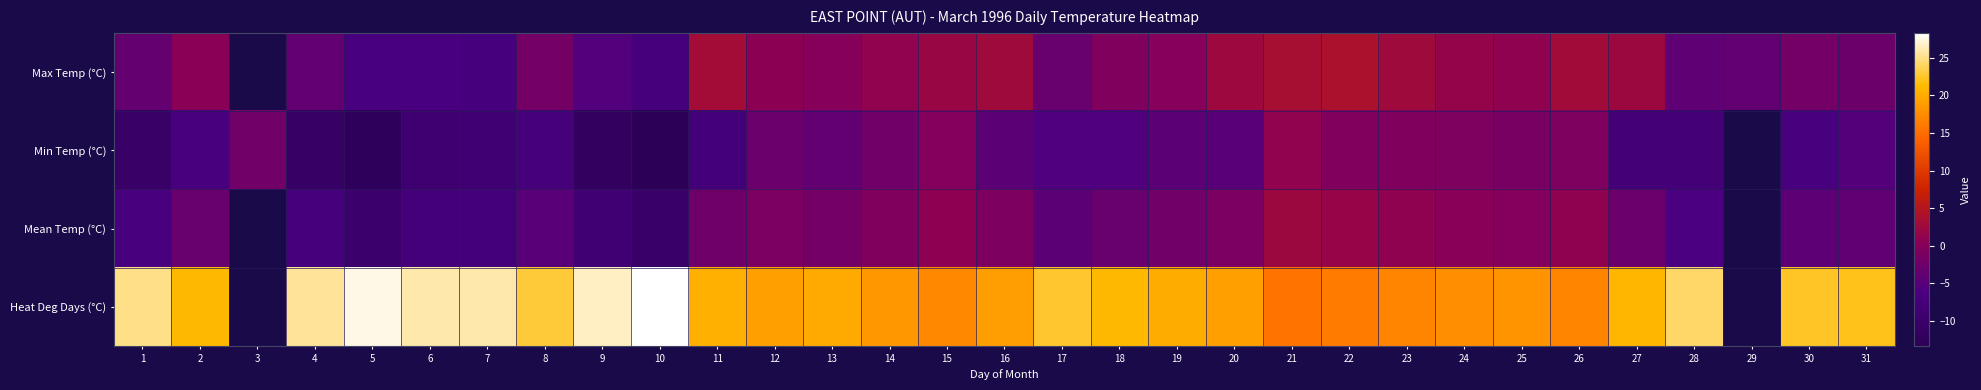

How many data points in Mean Temp (°C) are above -2?

12